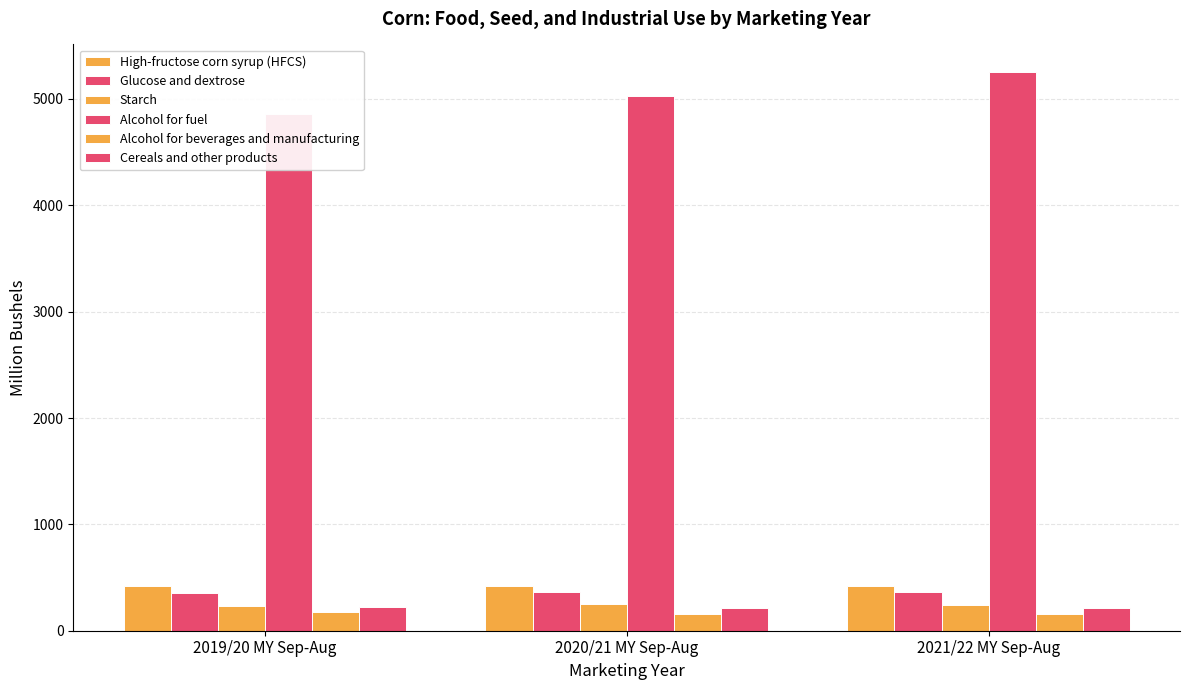

At how many categories does at least one series exceed 3564?

3